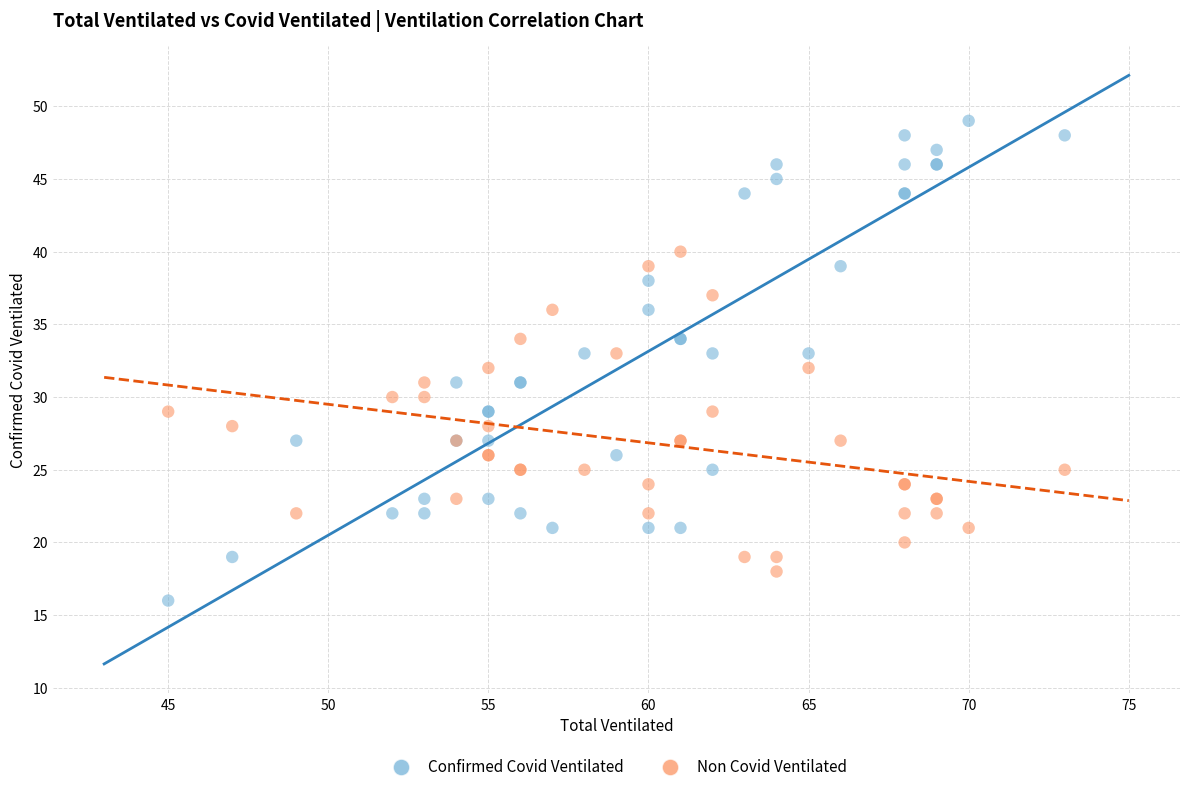

Which series contains the highest Y value?

Confirmed Covid Ventilated